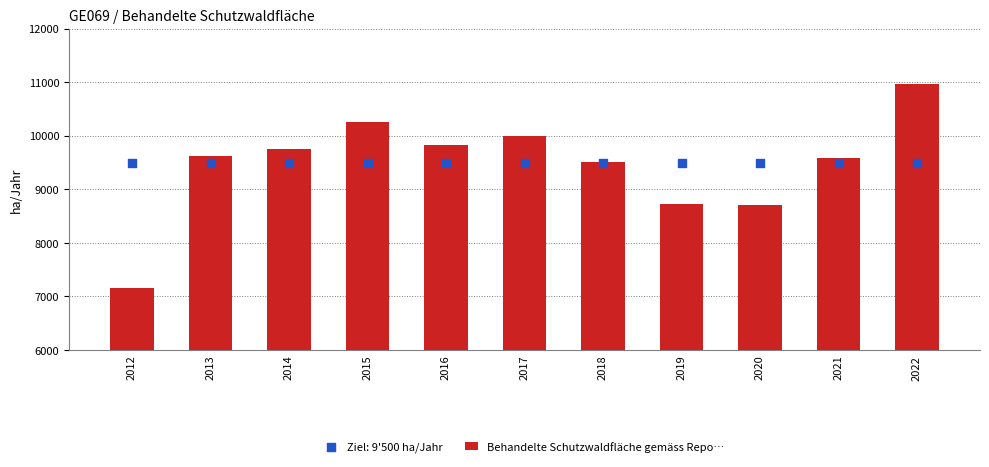

Between 2013 and 2017, which is larger?

2017